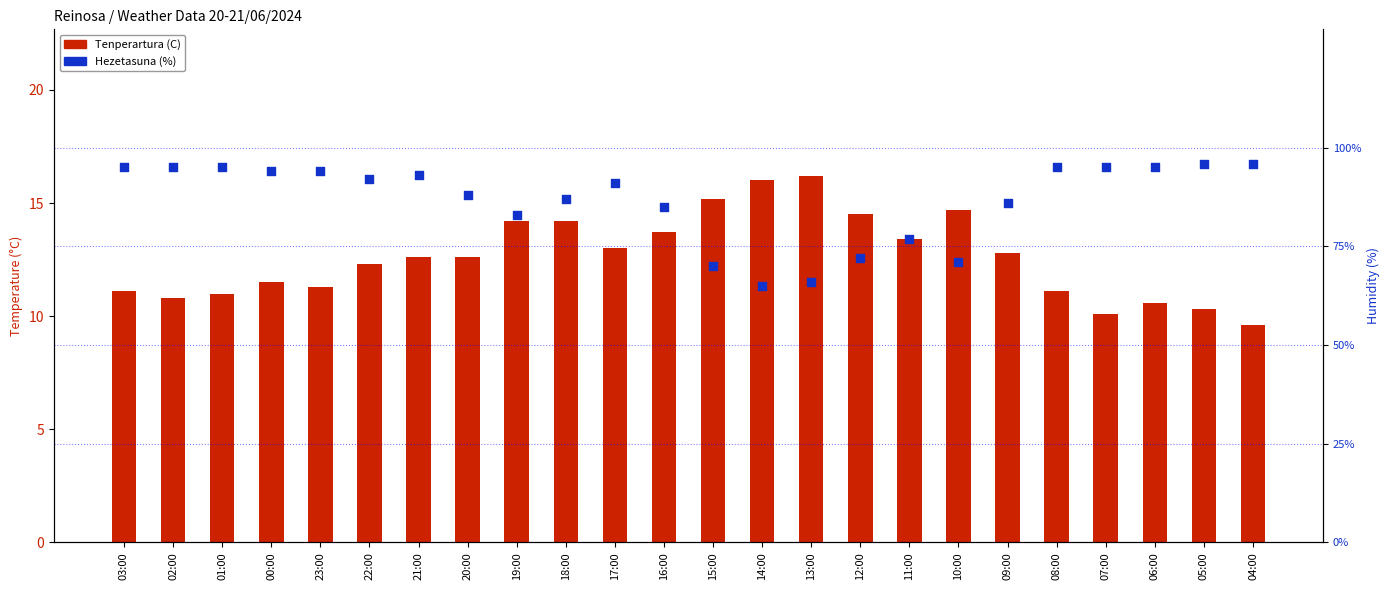

At which category is the sum across all series the highest?

05:00